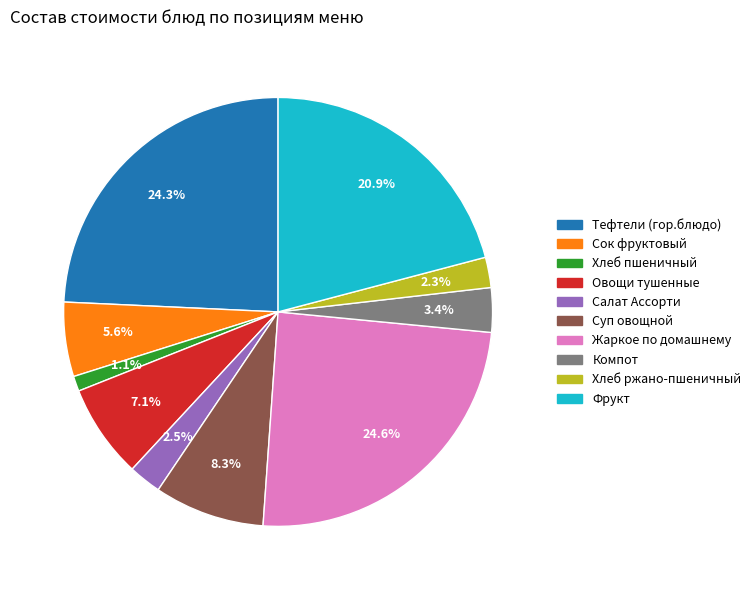

Is the sum of Овощи тушенные and Хлеб пшеничный greater than half?

No